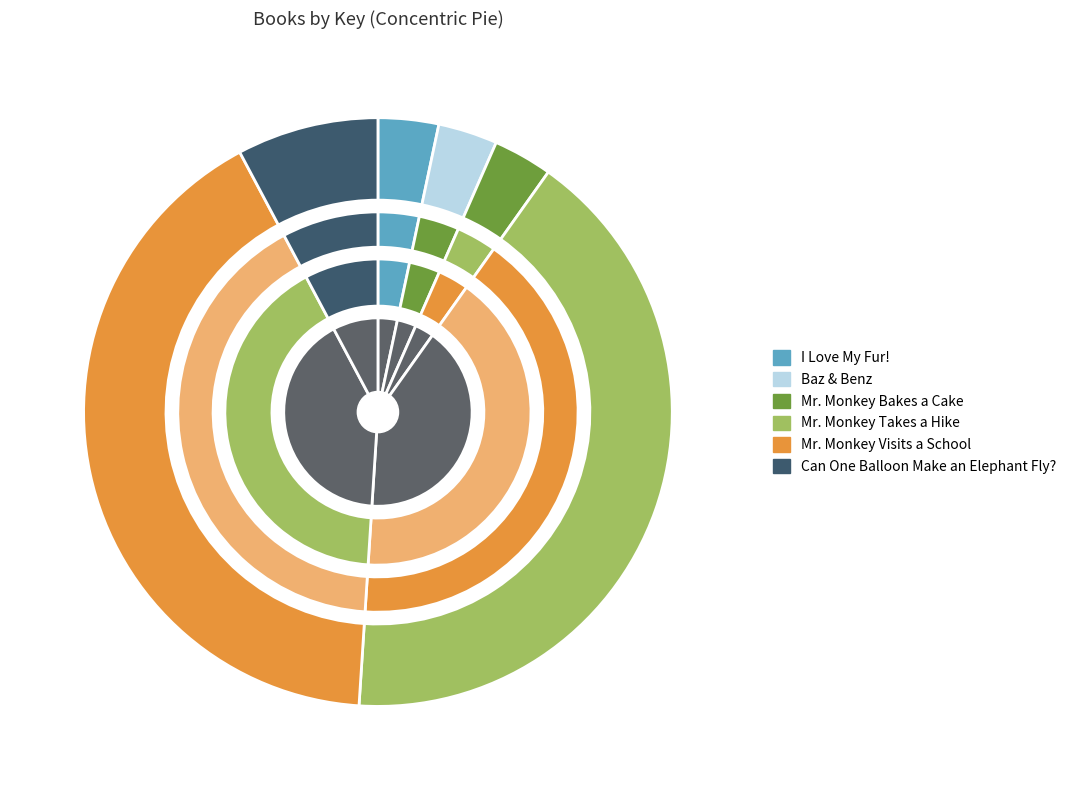

To the nearest percent, what is the combined percentage of Can One Balloon Make an Elephant Fly? and Baz & Benz?

11%